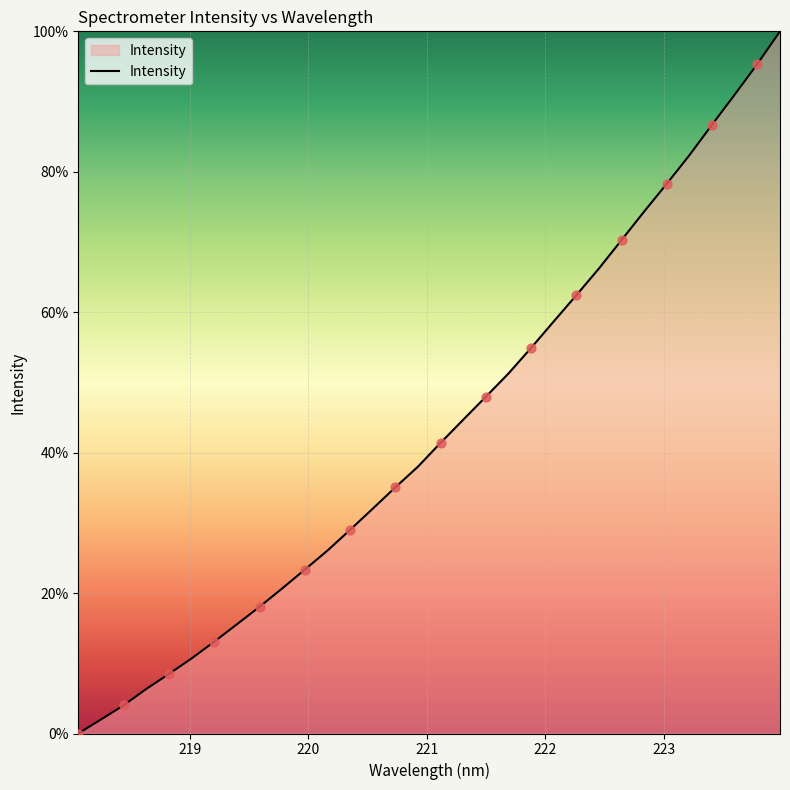

What is the difference between the maximum and minimum values?

100.0